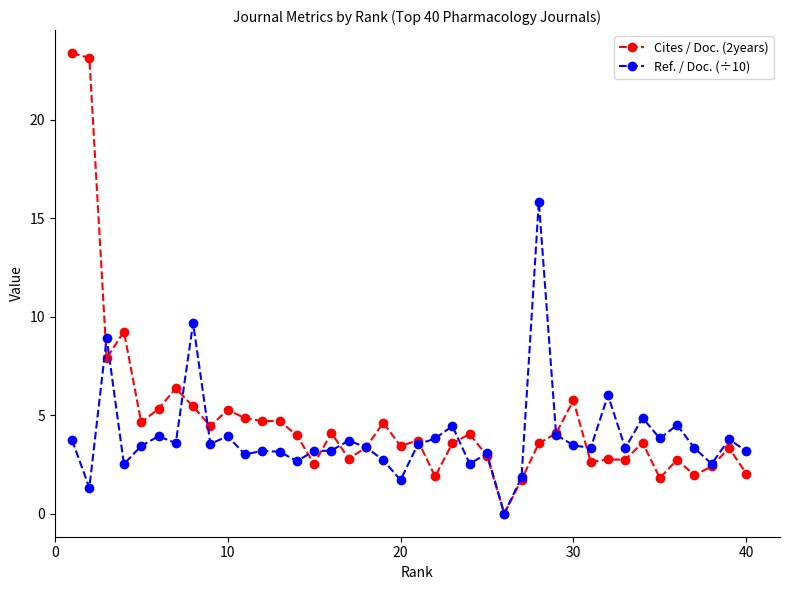

Which series has the widest spread of values?

Cites / Doc. (2years)